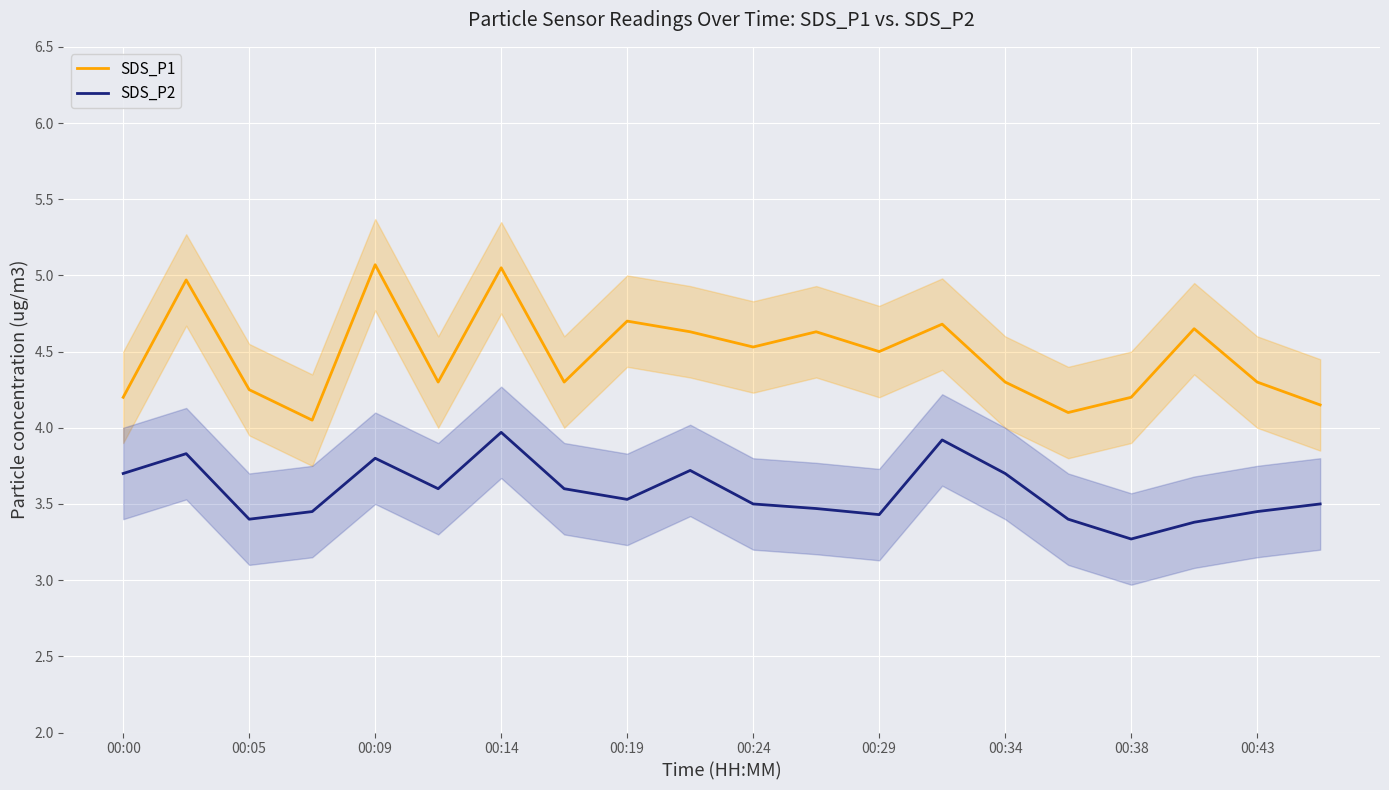

At which label is SDS_P2 closest to 3?

00:38